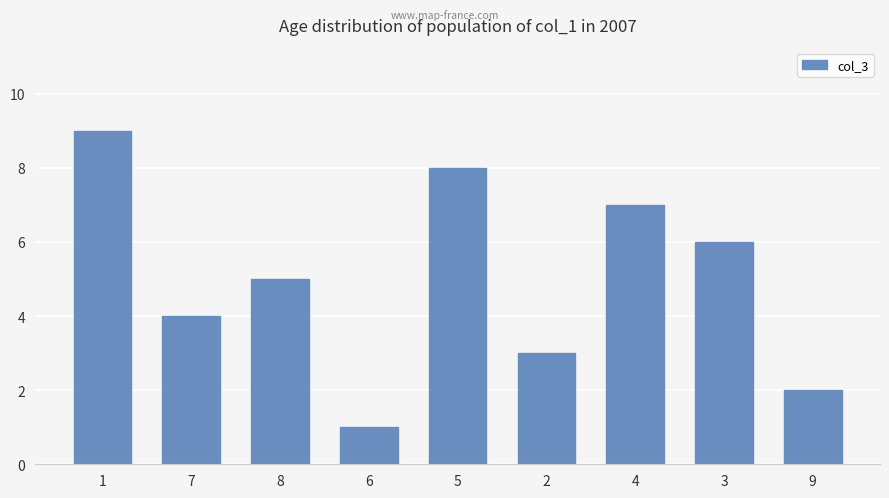

Does the chart contain any negative values?

No